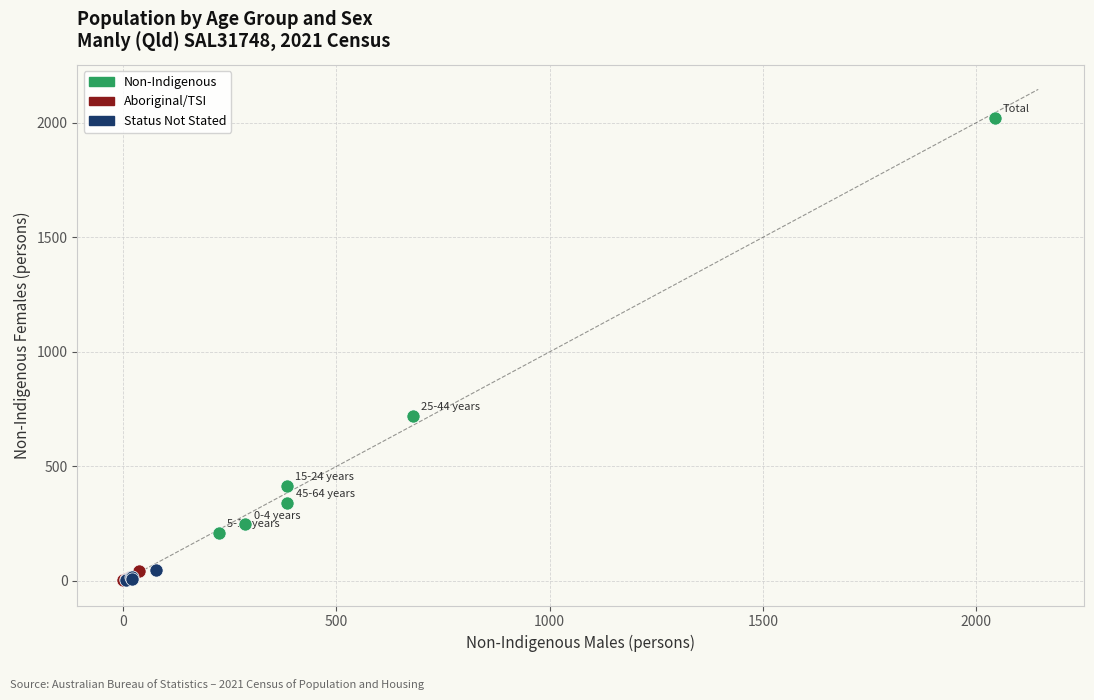

Which series has the largest Y range (max minus min)?

Non-Indigenous